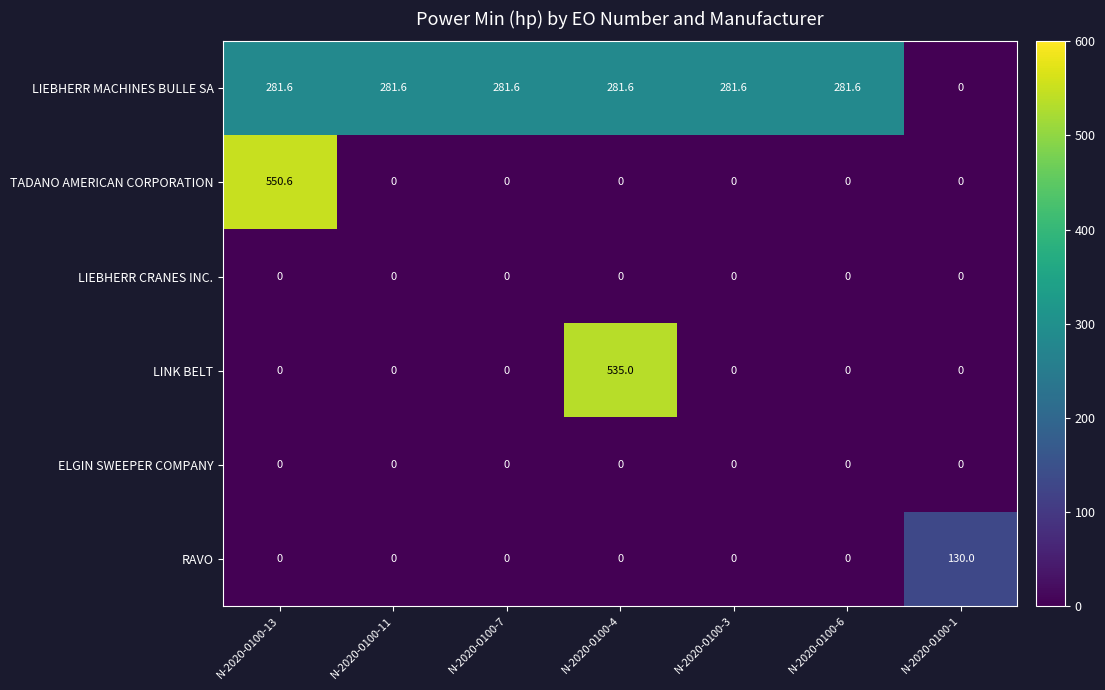

What is the approximate value of LIEBHERR MACHINES BULLE SA at N-2020-0100-3?

281.6